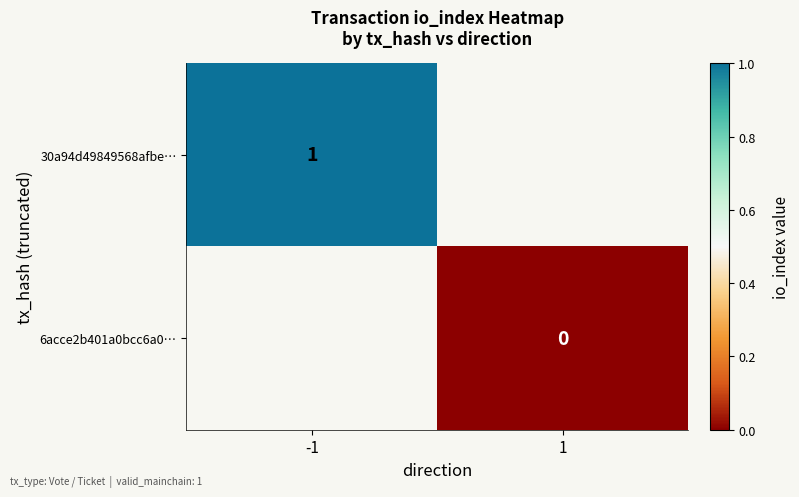

How many distinct data groups are displayed?

2